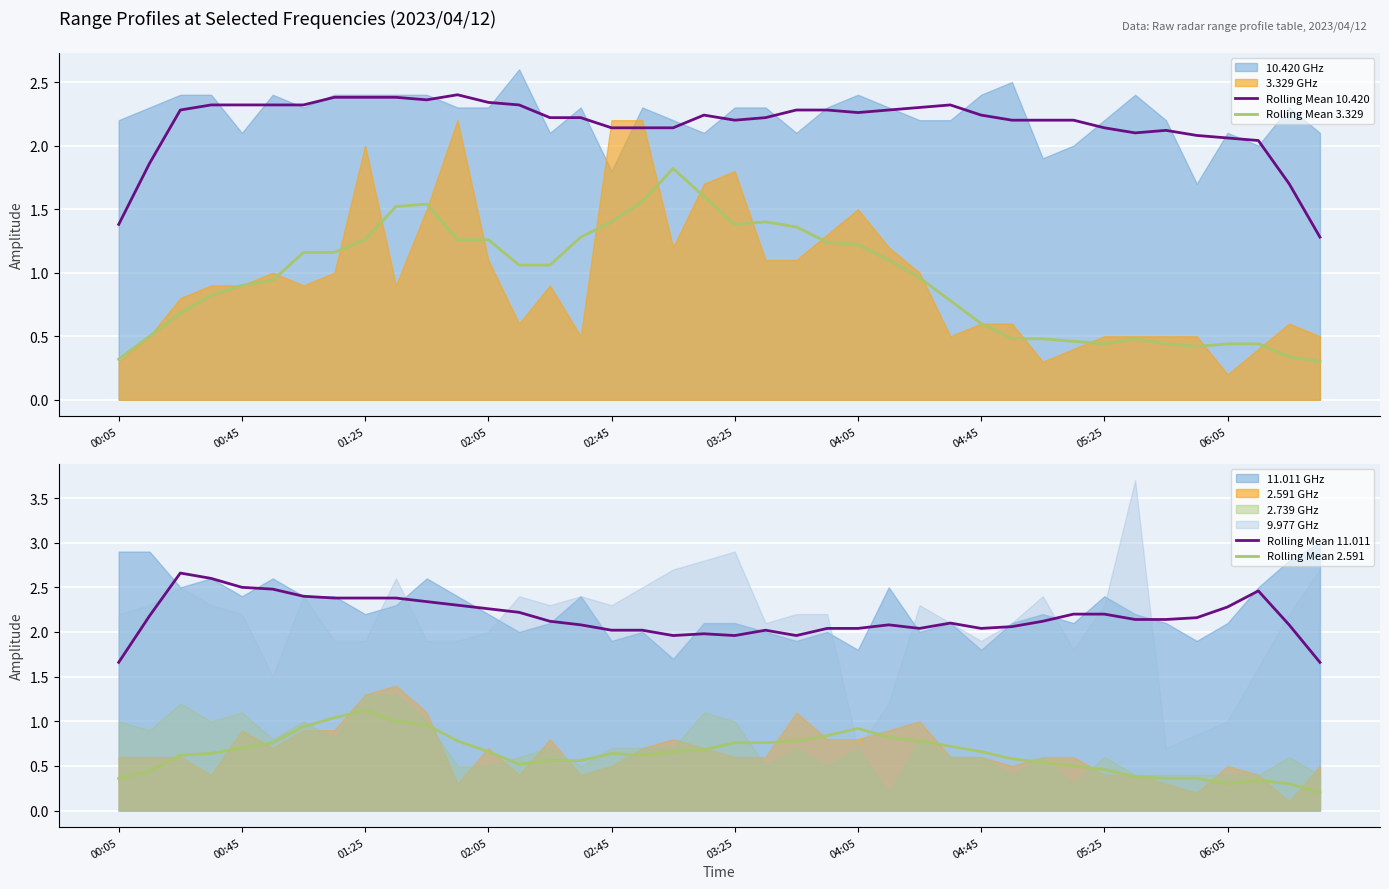

True or false: Rolling Mean 3.329 and Rolling Mean 10.420 cross at least once.

False